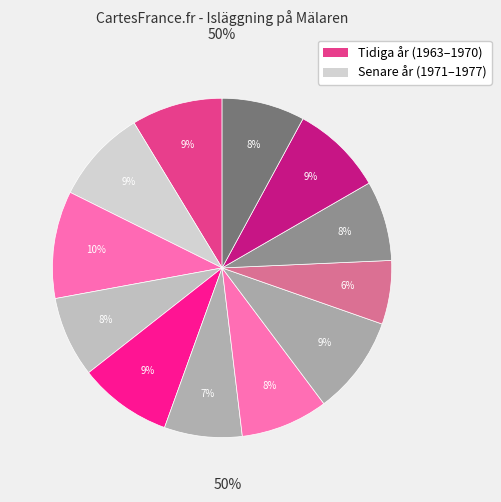

How many segments does this pie chart have?

12